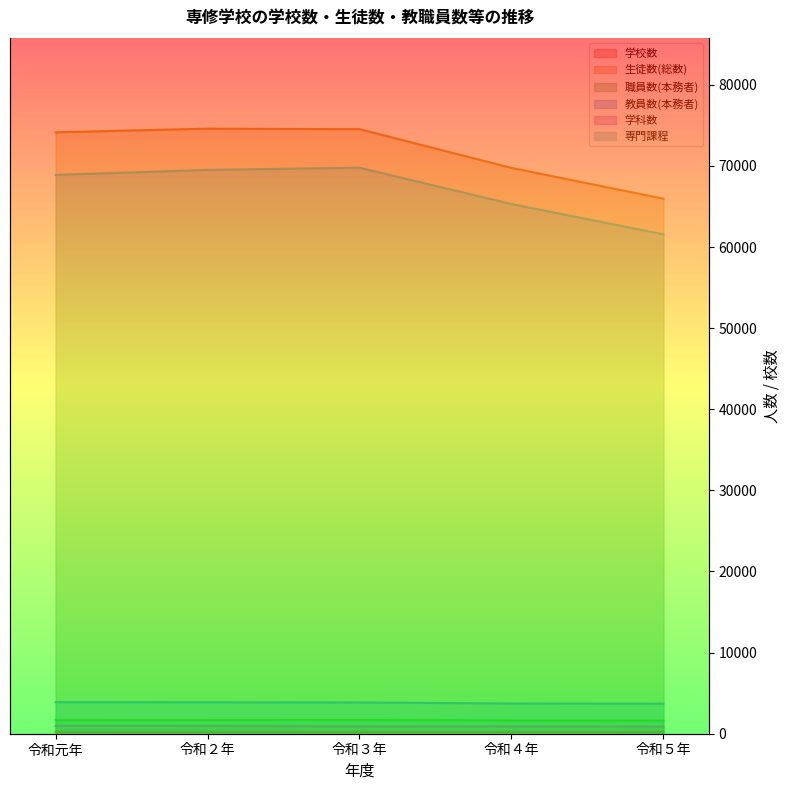

Is the value of 学校数 at 令和２年 greater than the value of 学科数 at 令和３年?

No